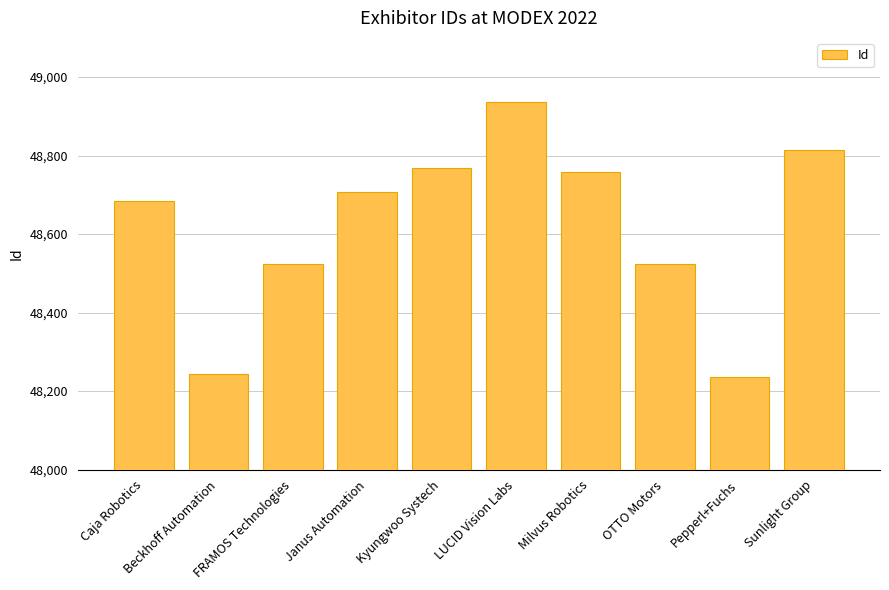

What is the minimum value shown in the chart?

48235